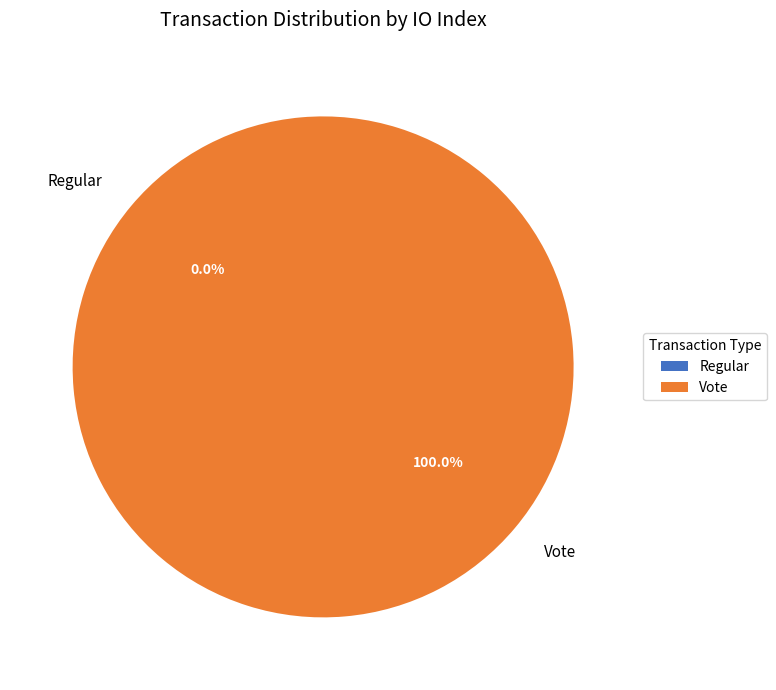

Which slice is the smallest?

Regular (io_index=0)